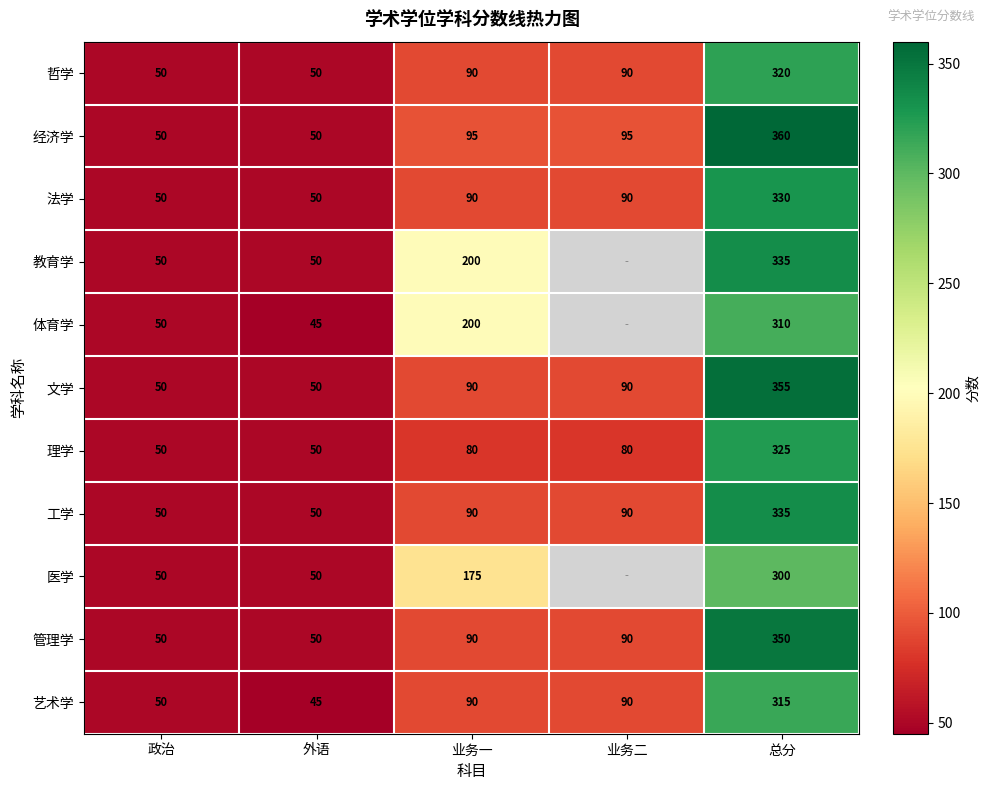

What is the highest value of the 哲学 series?

320